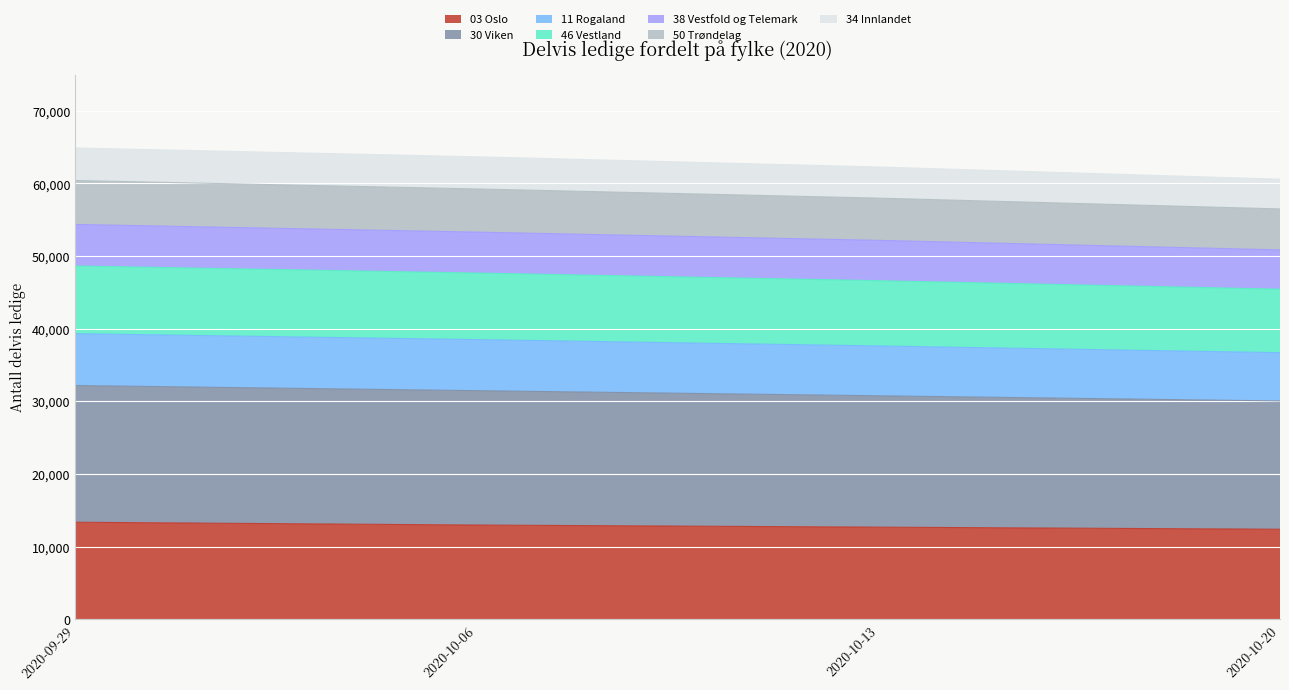

List the labels in order of 38 Vestfold og Telemark value, smallest first.

2020-10-20, 2020-10-13, 2020-10-06, 2020-09-29